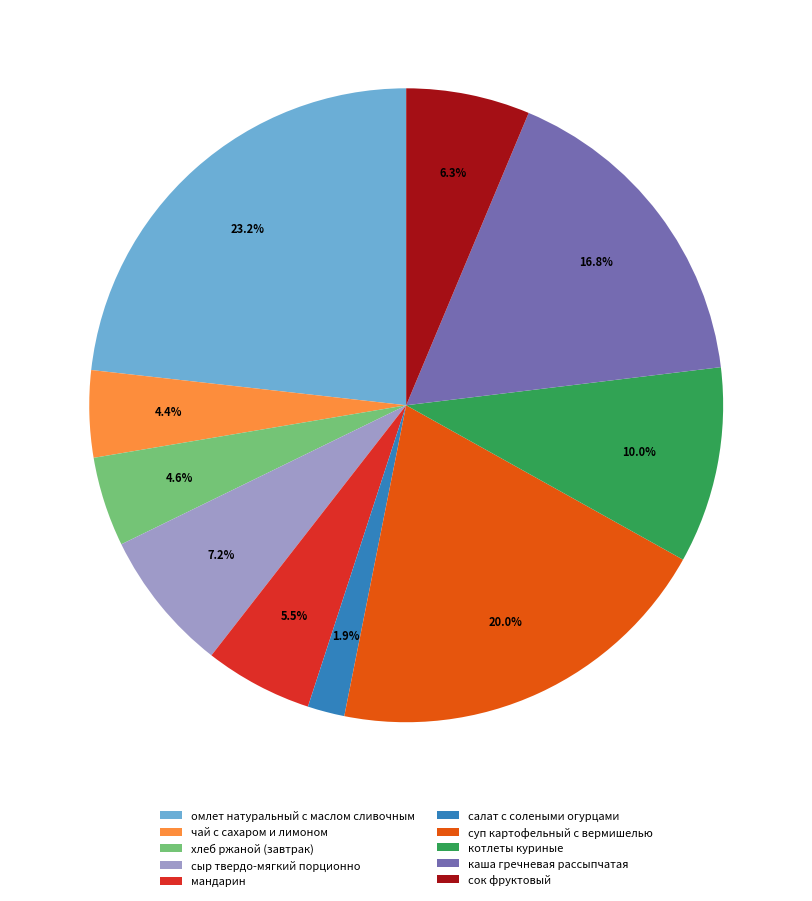

To the nearest percent, what is the combined percentage of сыр твердо-мягкий порционно and омлет натуральный с маслом сливочным?

30%